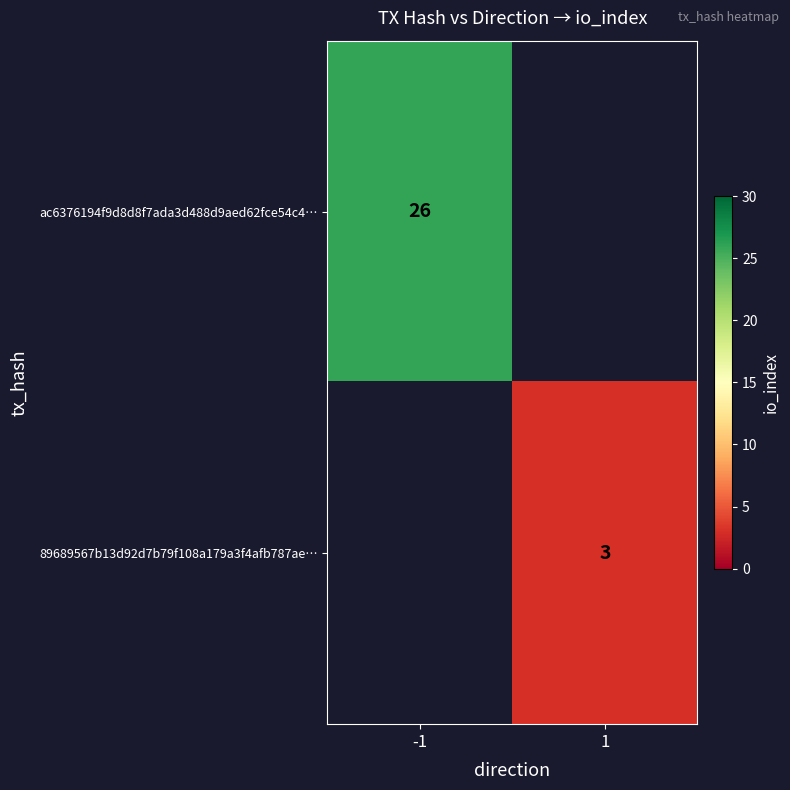

The value of ac6376194f9d8d8f7ada3d488d9aed62fce54c4… at -1 is 26. True or false?

True